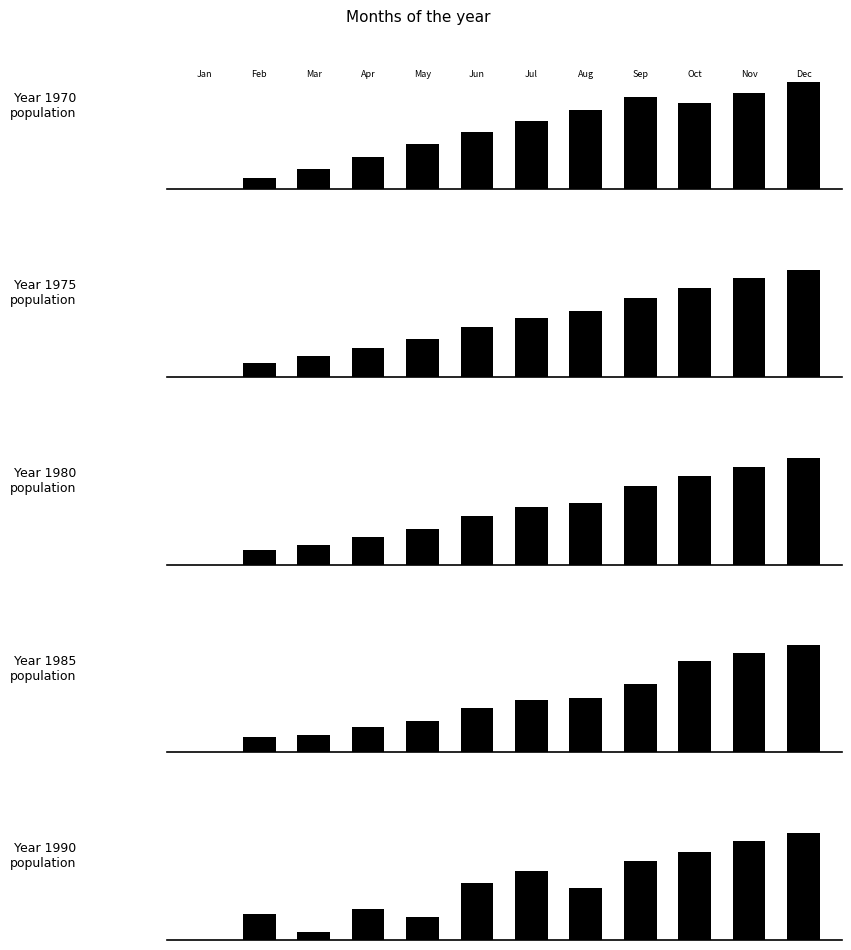

The Population 1990 series shows 100.0 at 11. True or false?

True